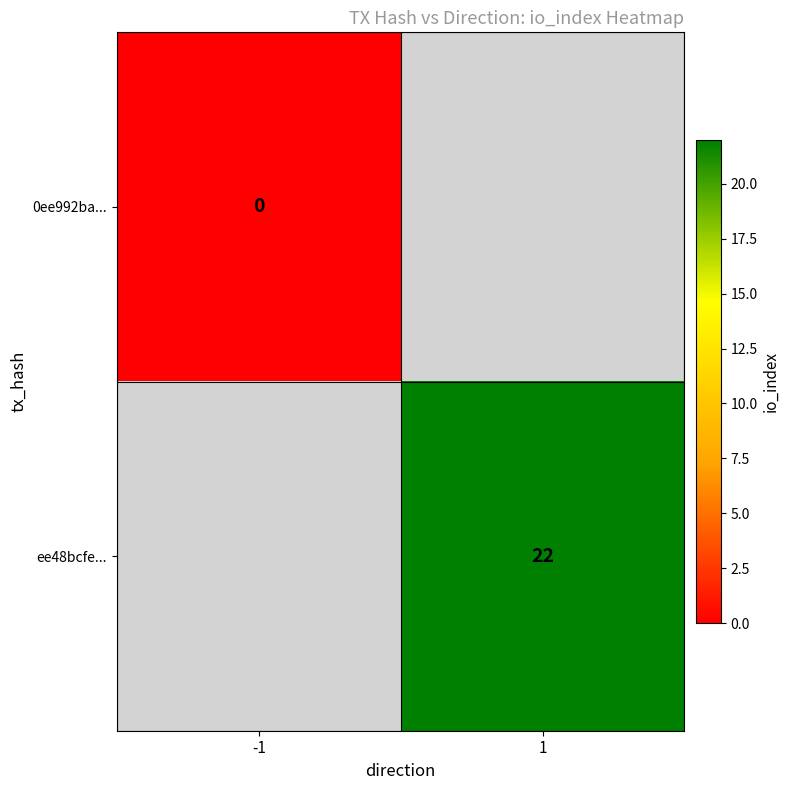

True or false: ee48bcfe... has a value of 22 at 1.

True